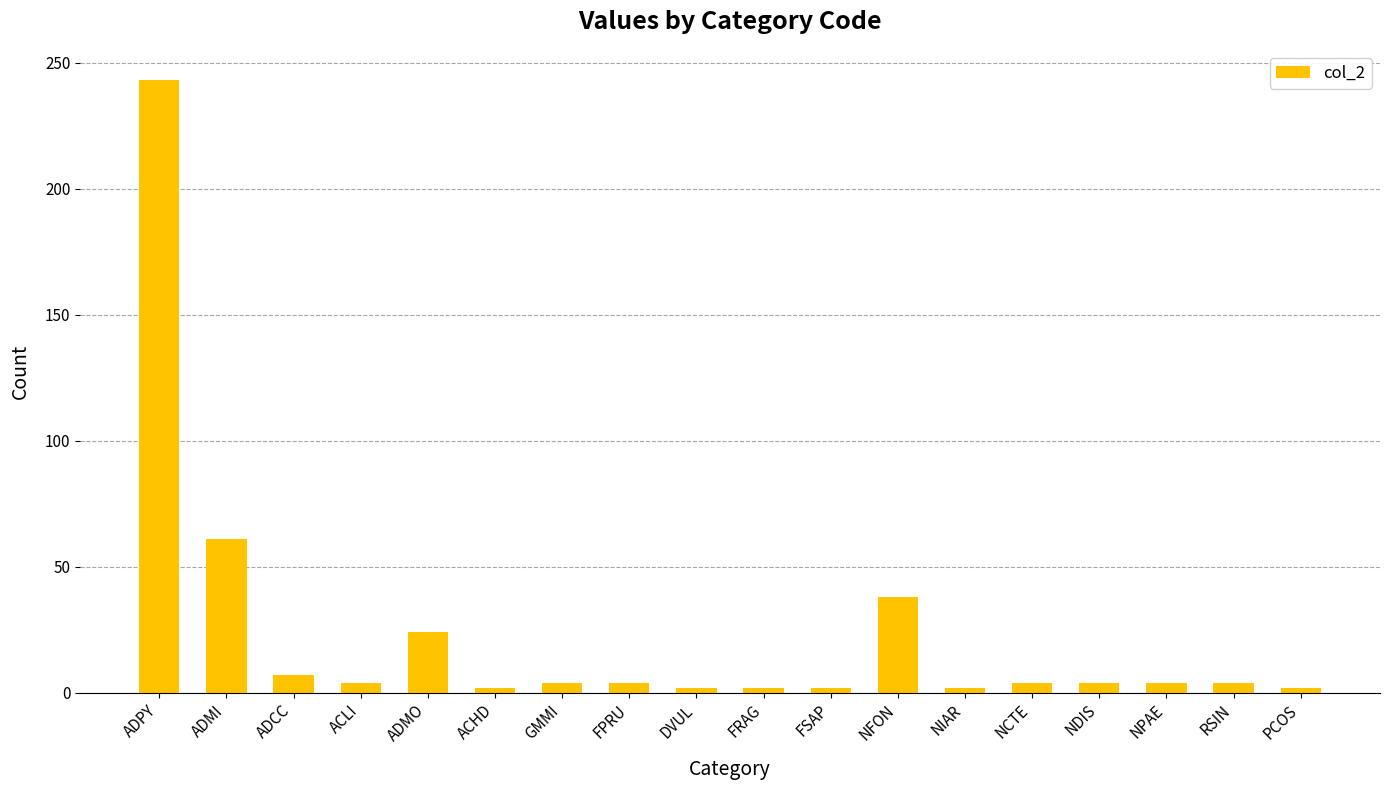

Which has a higher value, ADMI or NDIS?

ADMI